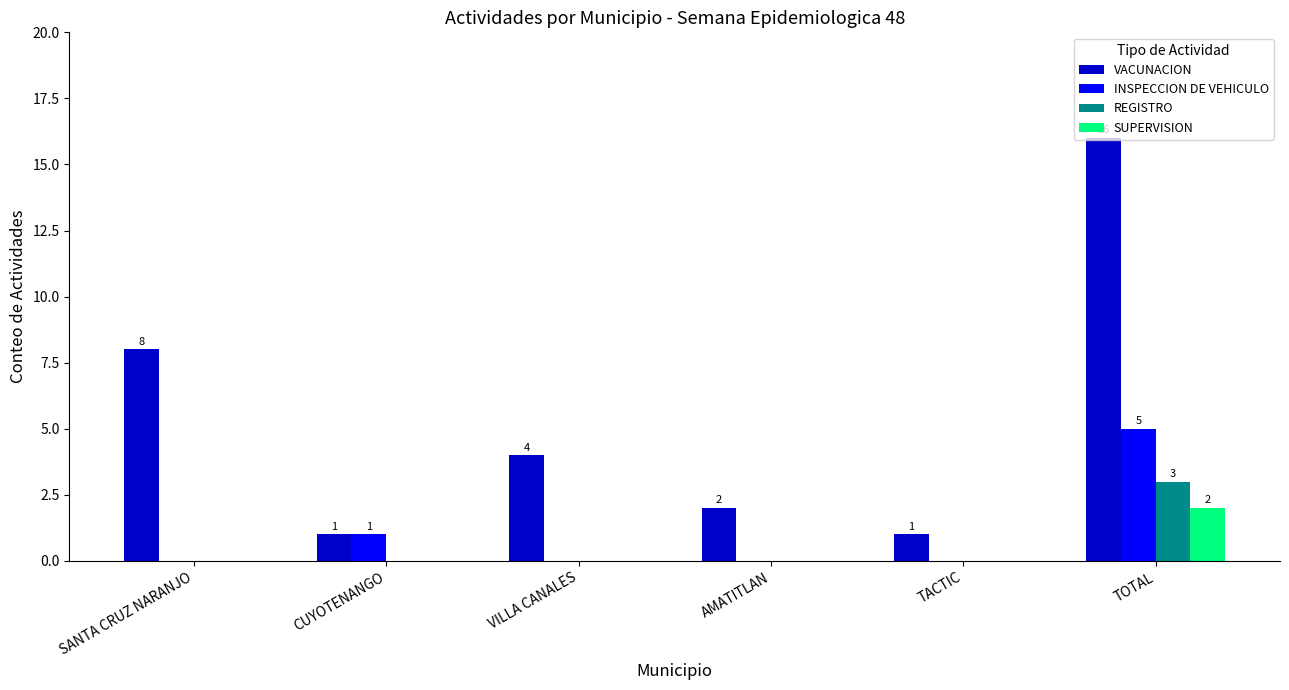

Is it true that REGISTRO equals 5 at TOTAL?

False